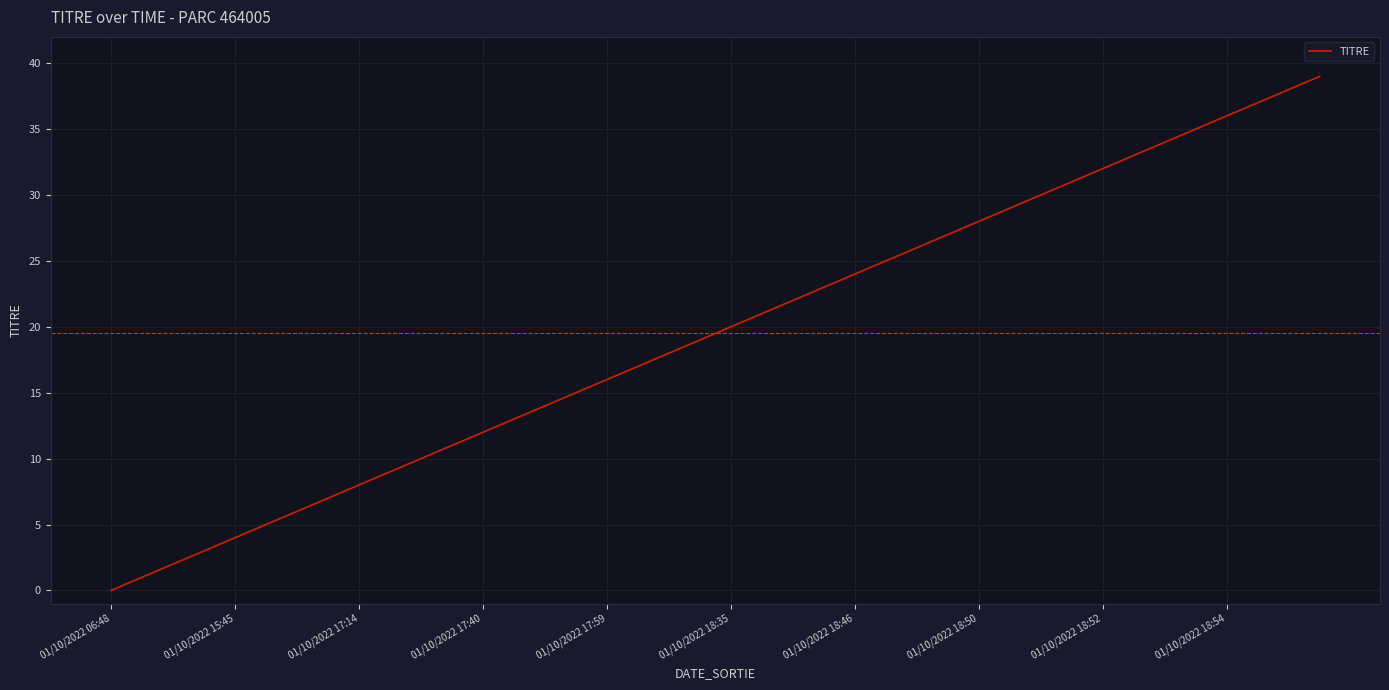

Reading left to right, extract all data points from this chart.

0	1	2	3	4	5	6	7	8	9	10	11	12	13	14	15	16	17	18	19	20	21	22	23	24	25	26	27	28	29	30	31	32	33	34	35	36	37	38	39